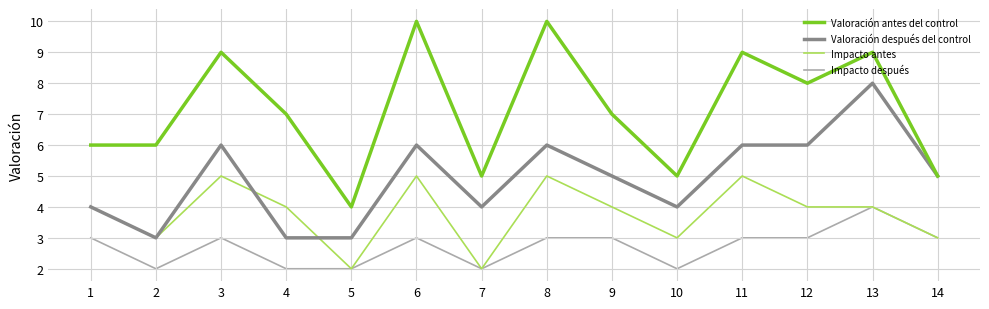

What is the difference between the maximum and second lowest values in the Valoración antes del control series?

5